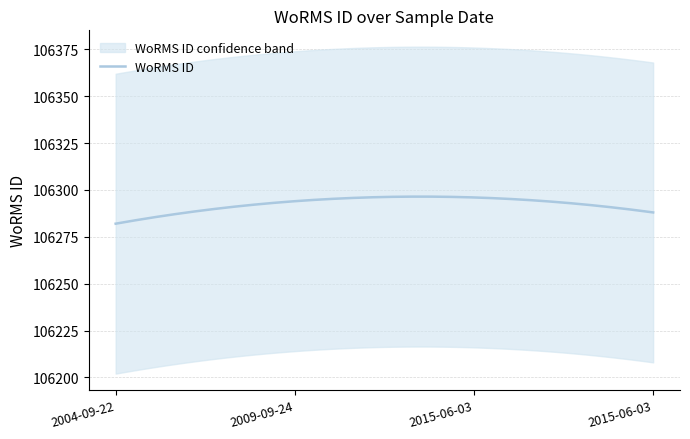

What is the highest value of the WoRMS ID series?

106296.4